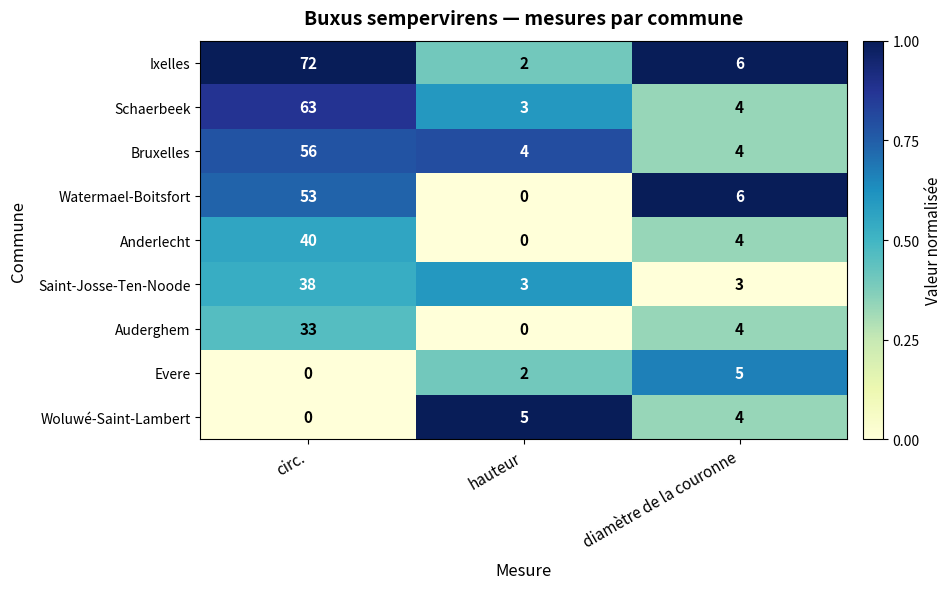

At which category does the chart reach its peak across all series?

circ.